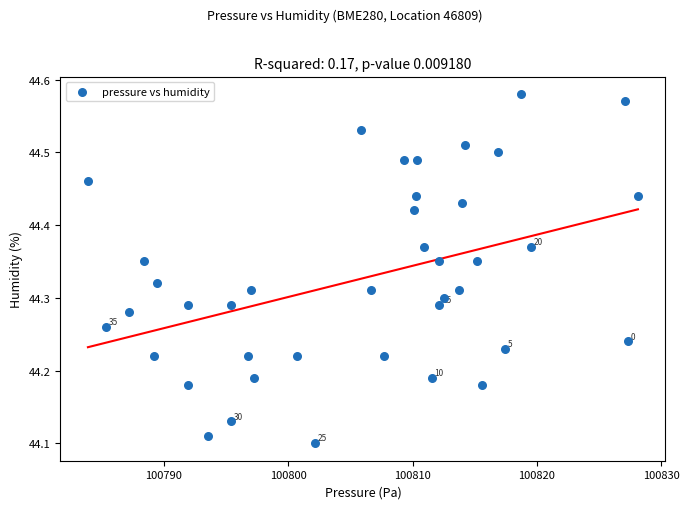

What is the range of Y values (max minus min)?

0.5